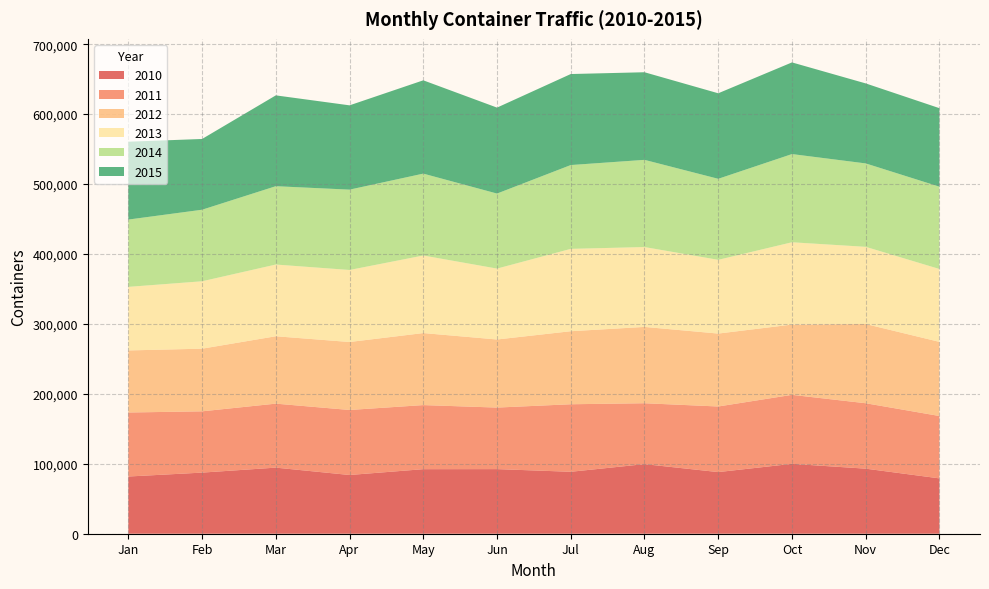

Reading left to right, transcribe all the data shown in this chart.

2010: Jan=81812	Feb=87394	Mar=94509	Apr=83985	May=92296	Jun=92382	Jul=88575	Aug=99536	Sep=88141	Oct=99933	Nov=93033	Dec=79140
2011: Jan=91527	Feb=87615	Mar=91506	Apr=92967	May=91640	Jun=88007	Jul=96557	Aug=87048	Sep=93794	Oct=98656	Nov=93552	Dec=89182
2012: Jan=88749	Feb=89577	Mar=96351	Apr=97200	May=102987	Jun=97346	Jul=104430	Aug=109136	Sep=104275	Oct=100478	Nov=113288	Dec=106005
2013: Jan=90900	Feb=96404	Mar=102564	Apr=102986	May=110920	Jun=101391	Jul=117769	Aug=114230	Sep=105464	Oct=117704	Nov=110369	Dec=104210
2014: Jan=96225	Feb=102289	Mar=112006	Apr=114875	May=117079	Jun=107280	Jul=119841	Aug=124656	Sep=115827	Oct=126100	Nov=119267	Dec=117693
2015: Jan=111322	Feb=101184	Mar=129873	Apr=120552	May=133411	Jun=122919	Jul=130146	Aug=125276	Sep=122308	Oct=131076	Nov=114412	Dec=112269